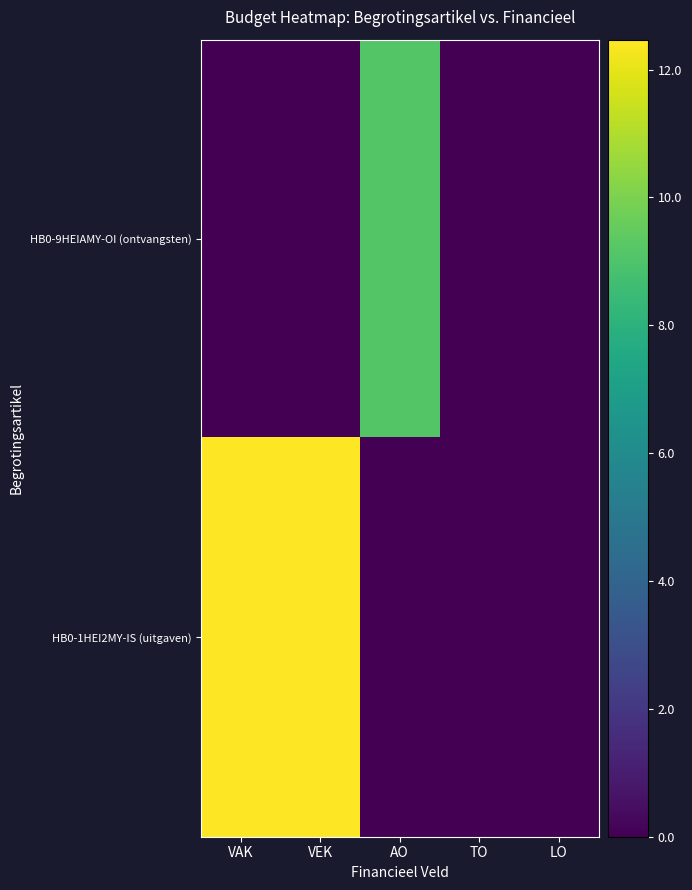

Reading left to right, what are all the values shown in this chart?

HB0-9HEIAMY-OI (ontvangsten): VAK=0.0	VEK=0.0	AO=9.1	TO=0.0	LO=0.0
HB0-1HEI2MY-IS (uitgaven): VAK=12.5	VEK=12.5	AO=0.0	TO=0.0	LO=0.0